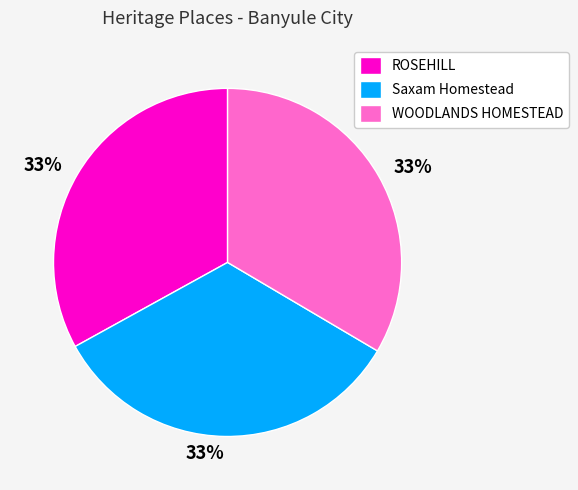

How many slices are in this pie chart?

3